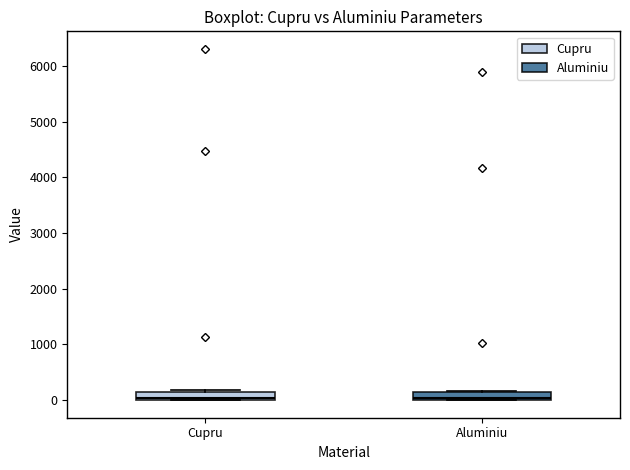

Where is the lower edge of the box for Aluminiu on the y-axis? The values are not printed on the chart, so give them approximately, as read against the axis.

0